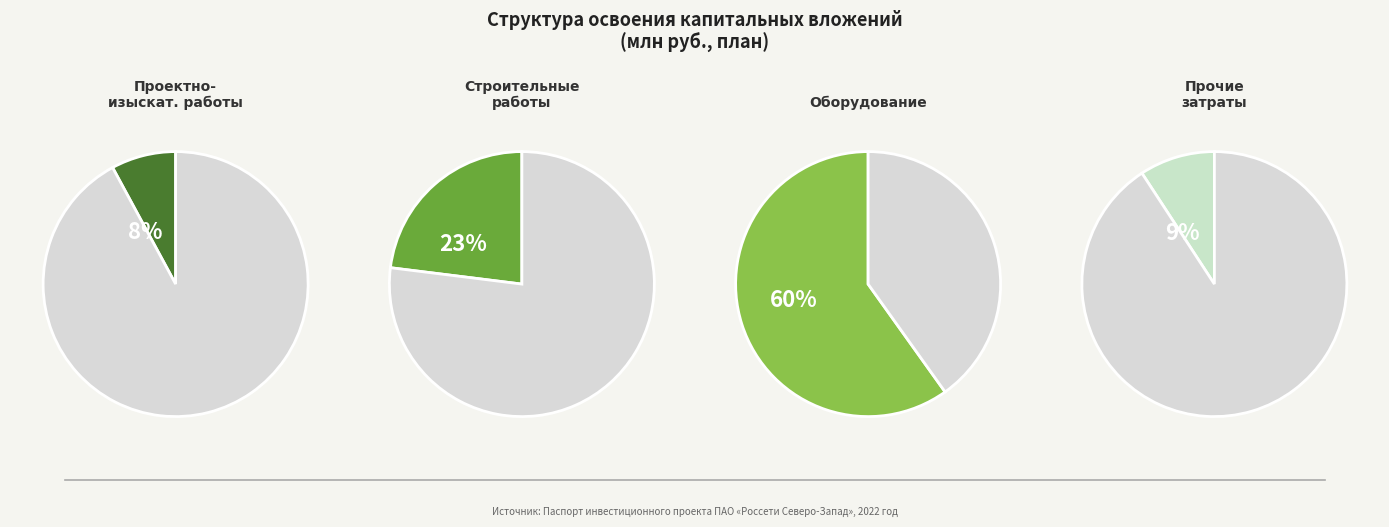

How many segments does this pie chart have?

4